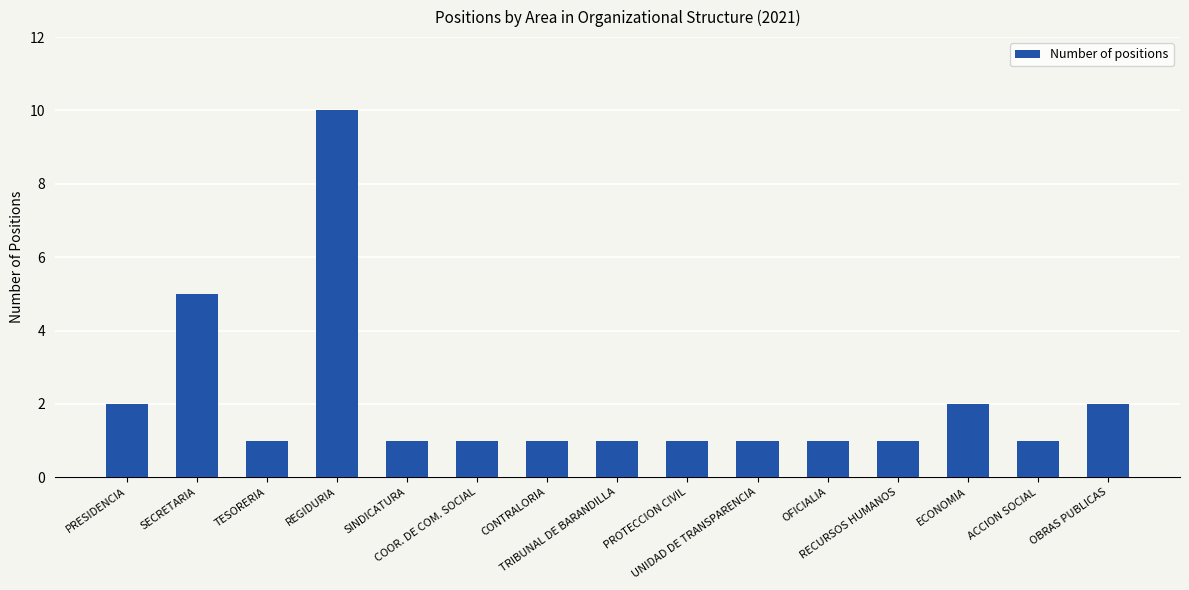

What is the value of the 3rd bar from the left?

1